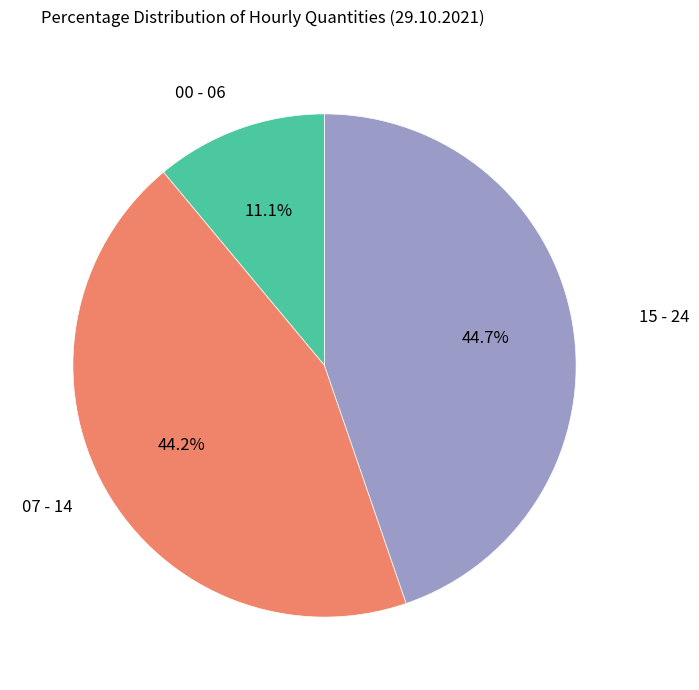

Does any single category account for the majority?

No